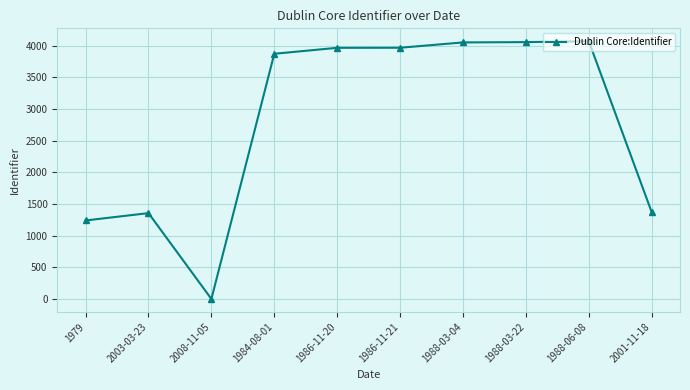

True or false: the data shows 1774 at 1979.

False